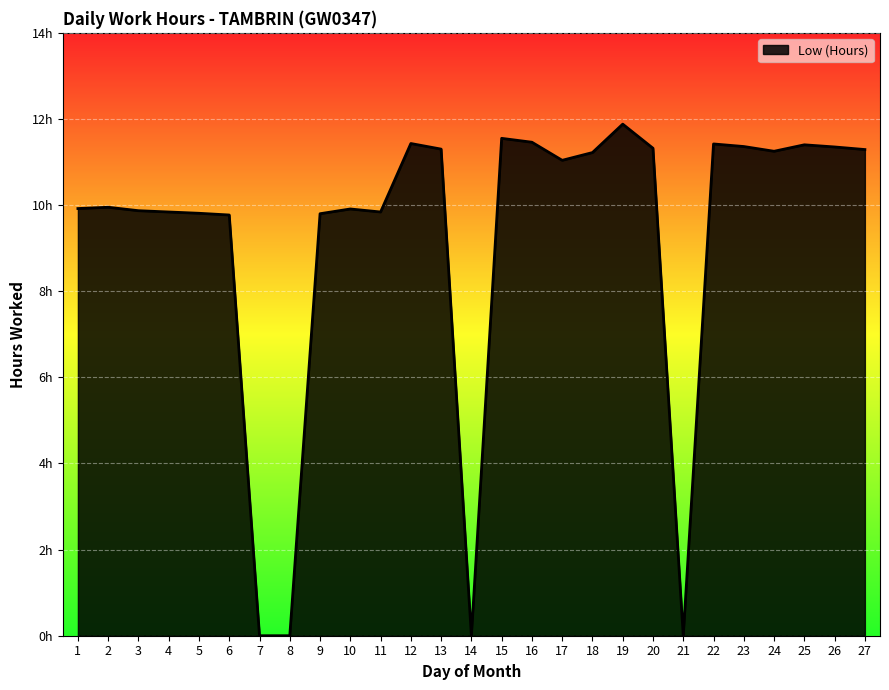

Where is the data nearest to the value 5?

6